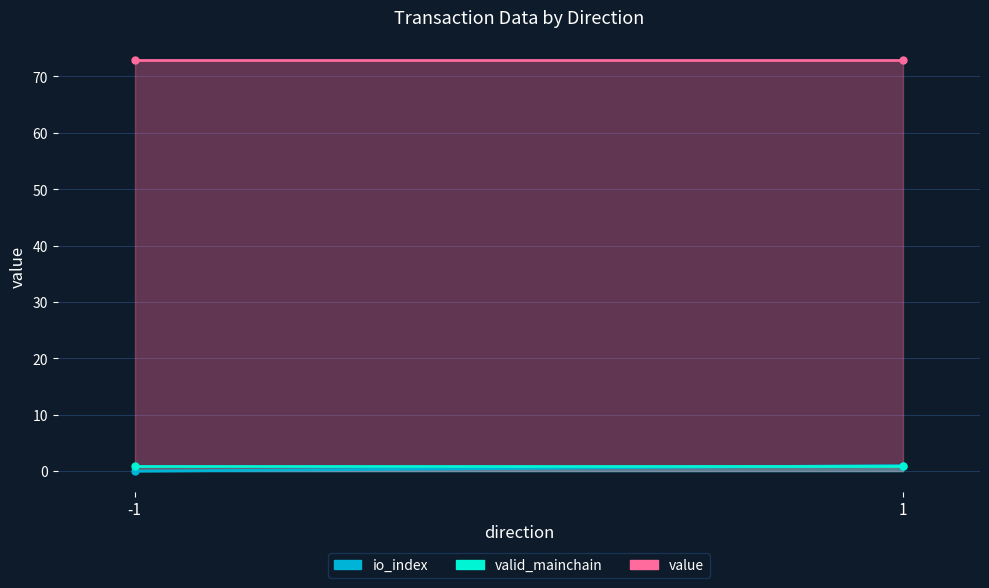

True or false: valid_mainchain and io_index cross at least once.

False